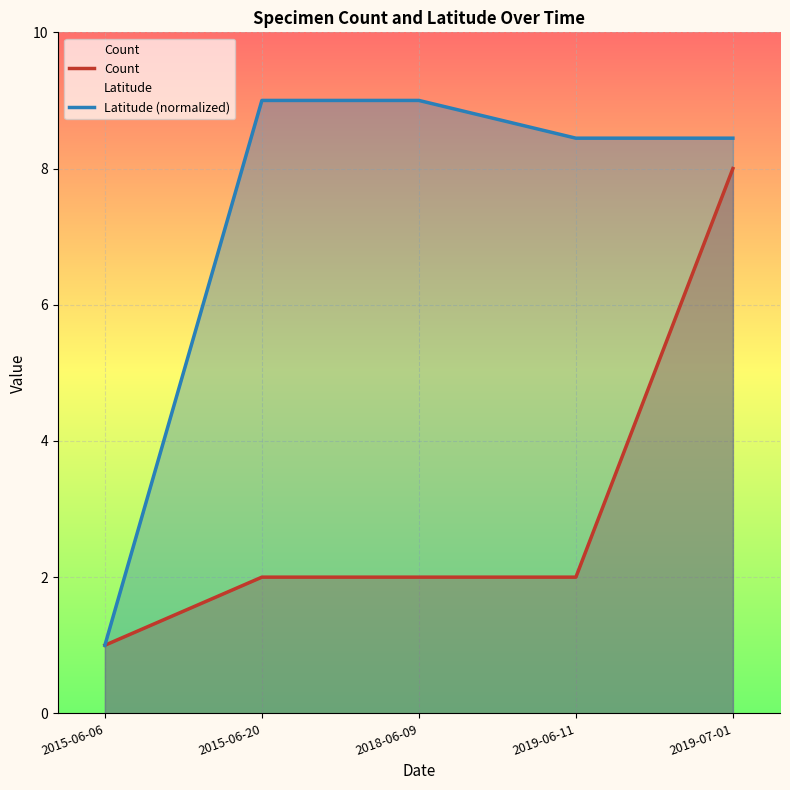

Is the value of Latitude (normalized) at 2015-06-20 greater than the value of Count at 2019-06-11?

Yes